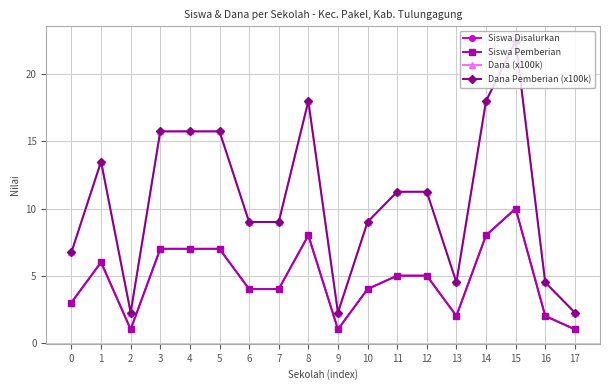

Does the chart have visible grid lines?

Yes